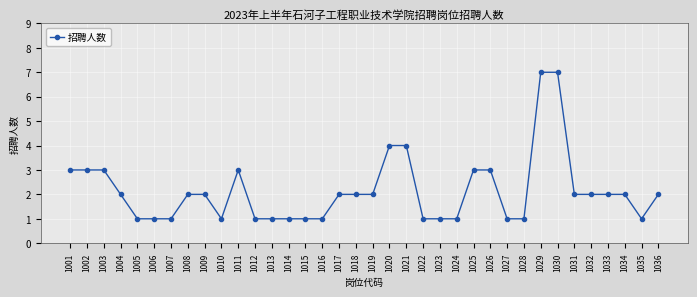

Count the values in the range 1 to 3.

32